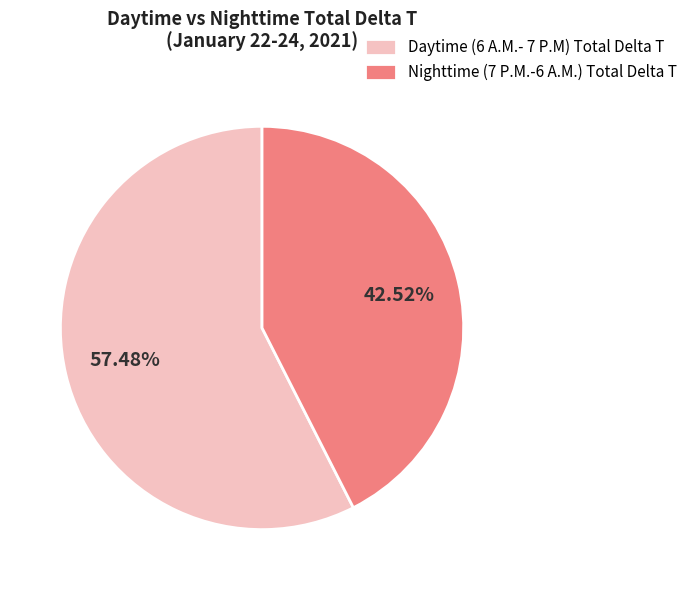

Is the sum of Nighttime (7 P.M.-6 A.M.) Total Delta T and Daytime (6 A.M.- 7 P.M) Total Delta T greater than half?

Yes